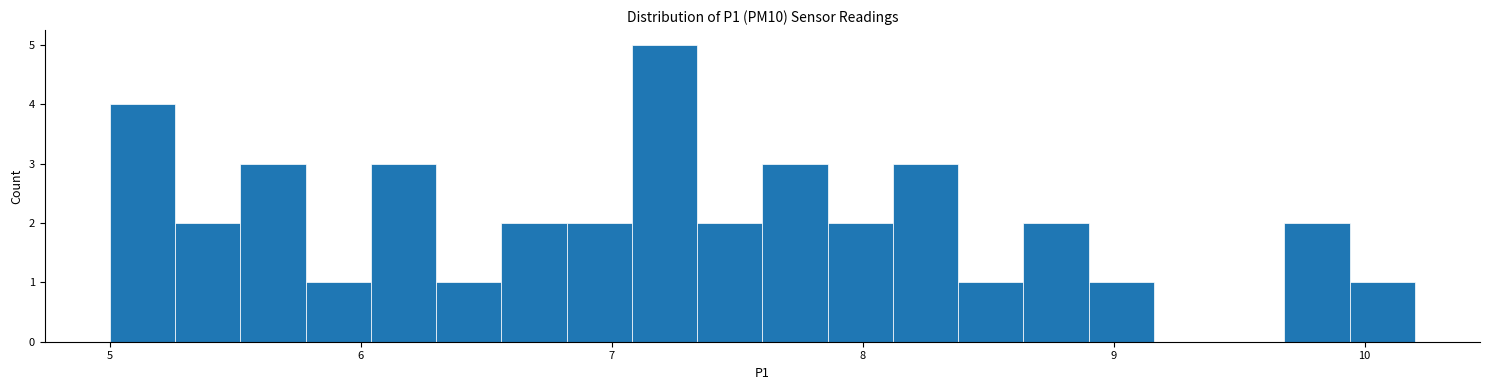

Around what value on the x-axis is the tallest bar? Give the approximate position of its centre, as read against the axis.

7.2